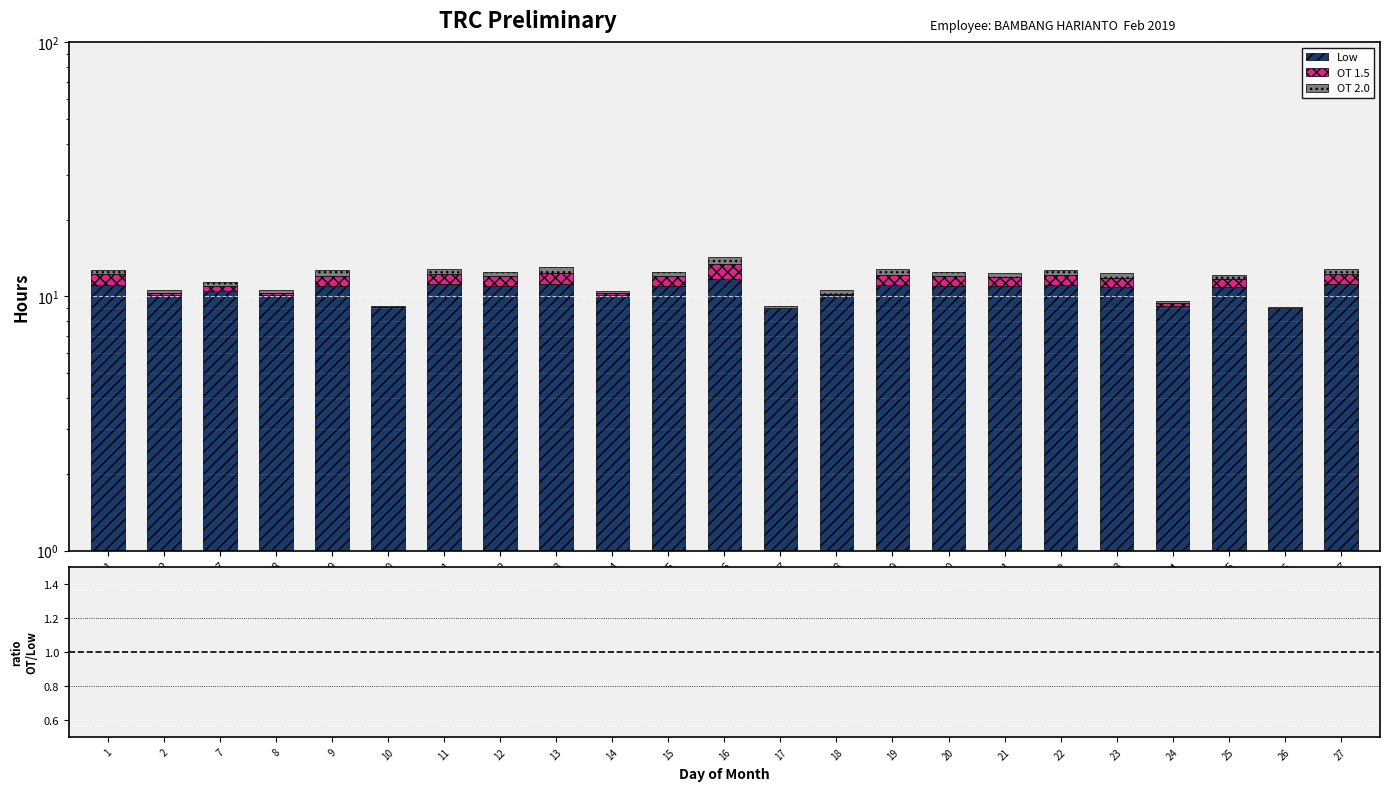

Reading left to right, list all the values displayed in this chart.

Low: 1=11.1	2=10.2	7=10.5	8=10.2	9=11.0	10=9.1	11=11.2	12=11.0	13=11.2	14=10.2	15=11.0	16=11.7	17=9.0	18=10.1	19=11.1	20=11.0	21=11.0	22=11.1	23=10.9	24=9.2	25=10.9	26=9.0	27=11.2
OT 1.5: 1=1.1	2=0.2	7=0.5	8=0.2	9=1.0	10=0.1	11=1.2	12=1.0	13=1.2	14=0.2	15=1.0	16=1.7	17=0.0	18=0.1	19=1.1	20=1.0	21=1.0	22=1.1	23=0.9	24=0.2	25=0.9	26=0.0	27=1.2
OT 2.0: 1=0.5	2=0.3	7=0.4	8=0.2	9=0.6	10=0.1	11=0.5	12=0.4	13=0.7	14=0.2	15=0.5	16=0.8	17=0.1	18=0.3	19=0.6	20=0.5	21=0.4	22=0.6	23=0.5	24=0.2	25=0.4	26=0.1	27=0.5
OT ratio: 1=0.1	2=0.0	7=0.0	8=0.0	9=0.1	10=0.0	11=0.1	12=0.1	13=0.1	14=0.0	15=0.1	16=0.1	17=0.0	18=0.0	19=0.1	20=0.1	21=0.1	22=0.1	23=0.1	24=0.0	25=0.1	26=0.0	27=0.1